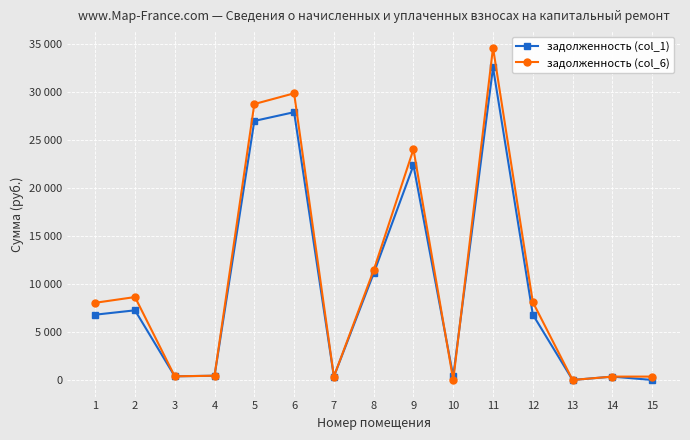

Reading left to right, list all the values displayed in this chart.

задолженность (col_1): 1=6800.9	2=7255.9	3=380.1	4=442.7	5=26984.4	6=27897.9	7=356.8	8=11109.9	9=22358.9	10=377.3	11=32553.5	12=6815.7	13=0.0	14=350.2	15=0.0
задолженность (col_6): 1=8040.4	2=8638.0	3=380.1	4=442.7	5=28745.3	6=29863.6	7=356.8	8=11431.3	9=24035.5	10=0.0	11=34612.6	12=8114.1	13=0.0	14=350.2	15=352.1